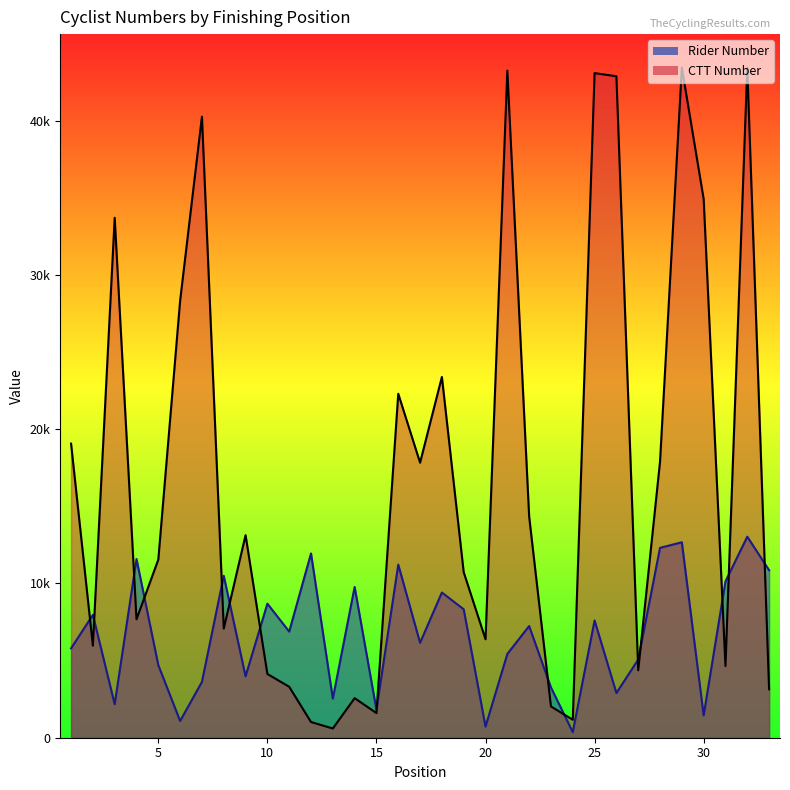

Rank the series at 5 from lowest to highest value.

Rider Number, CTT Number